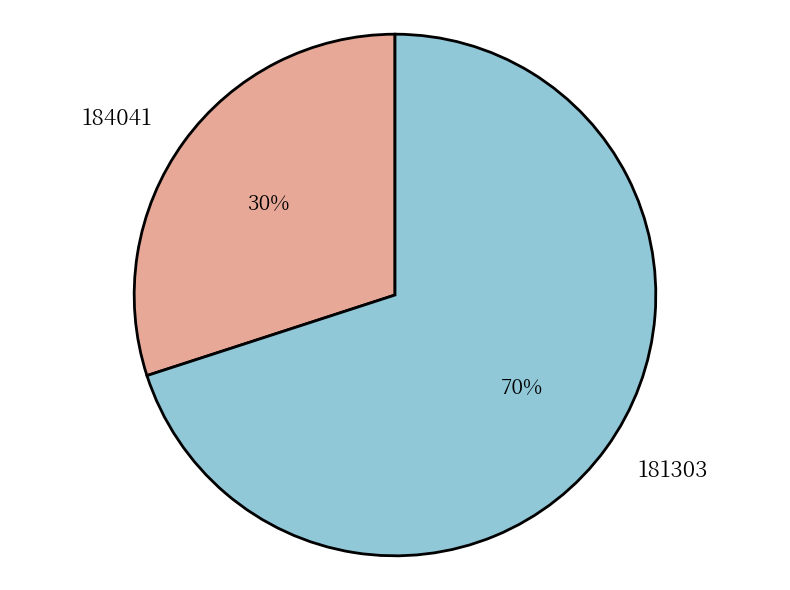

Do 181303 and 184041 together represent more than half of the pie?

Yes